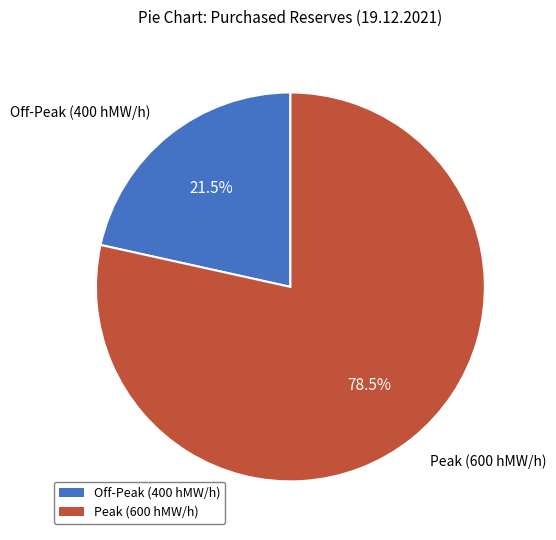

Does any single category account for the majority?

Yes